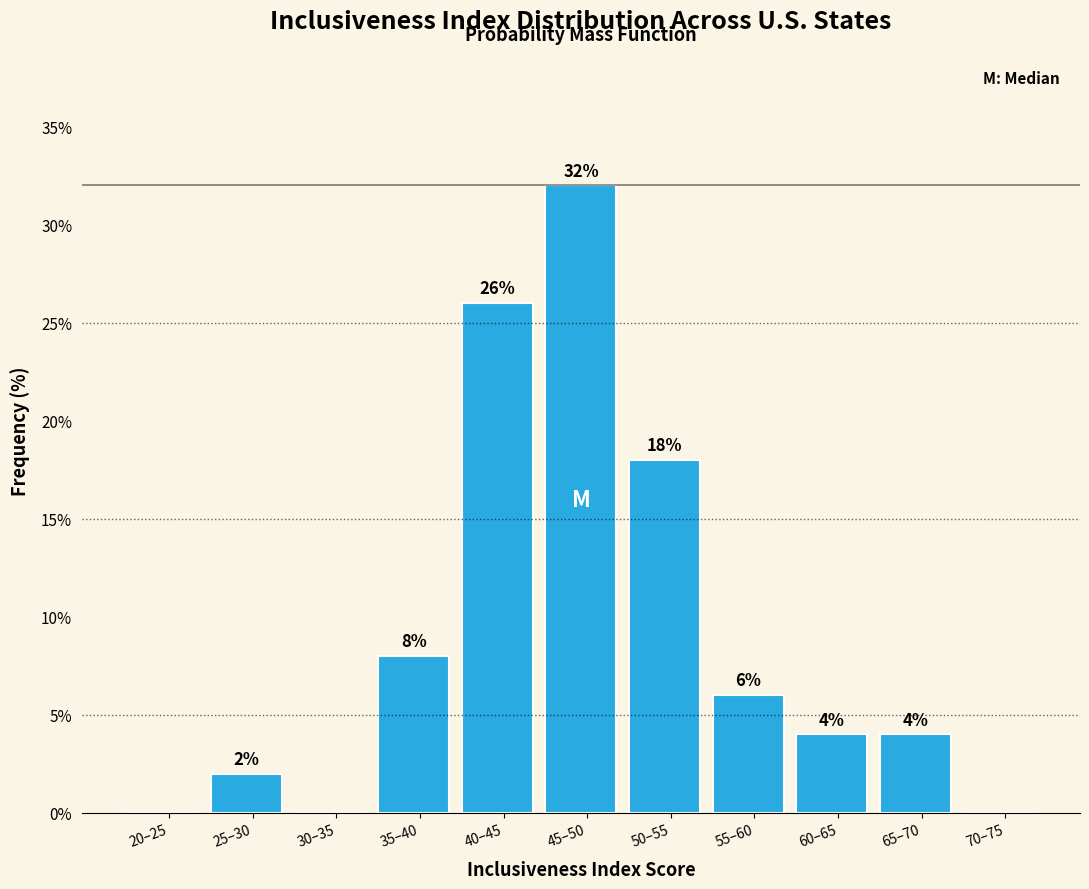

Reading left to right, list all the values displayed in this chart.

20–25=0	25–30=2	30–35=0	35–40=8	40–45=26	45–50=32	50–55=18	55–60=6	60–65=4	65–70=4	70–75=0